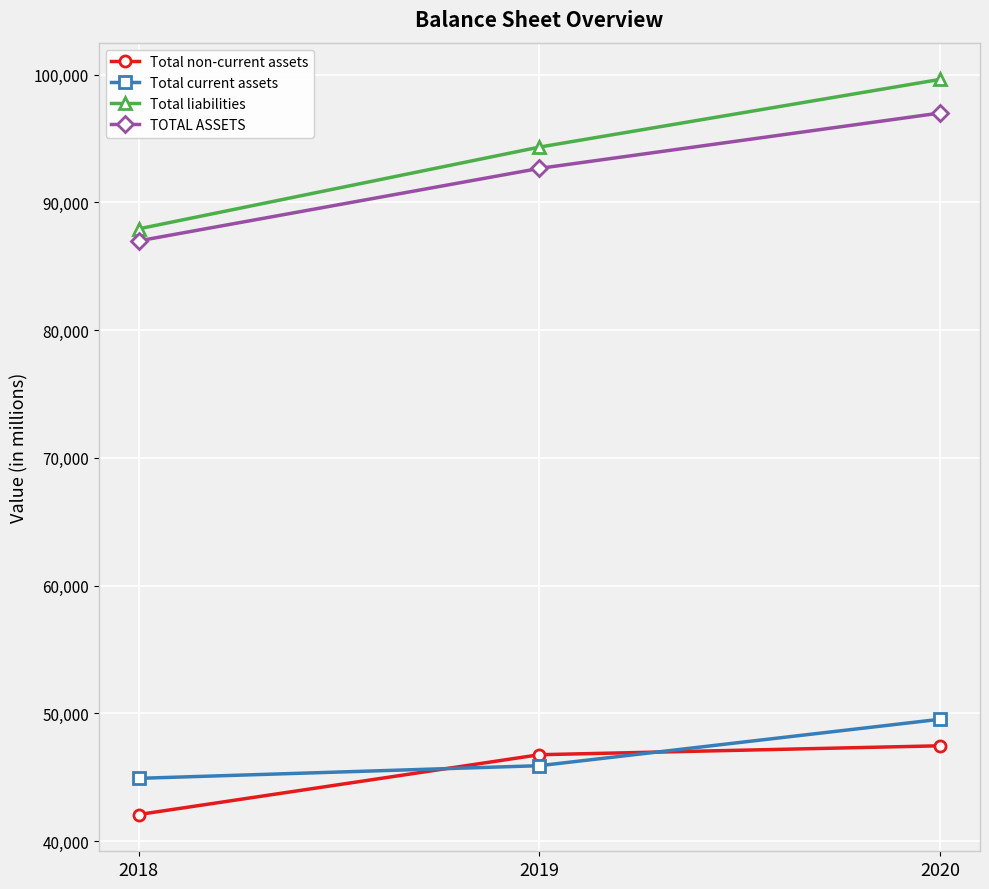

Where is Total liabilities nearest to the value 93778?

2019